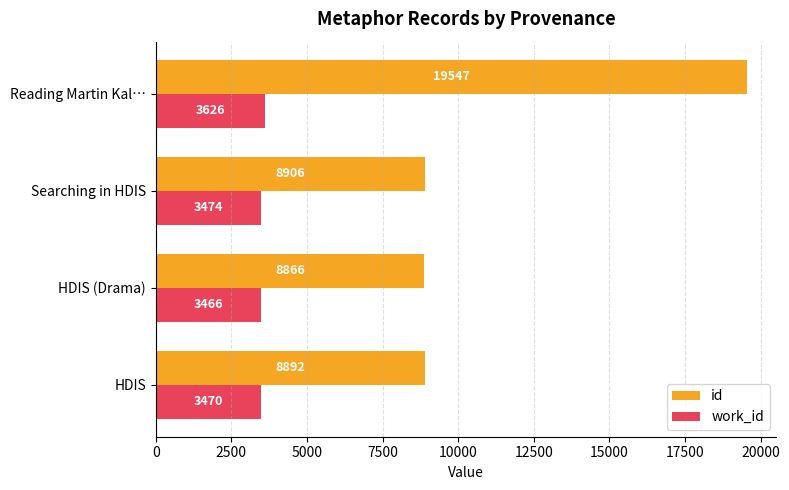

At which label is id closest to 14206?

Searching in HDIS